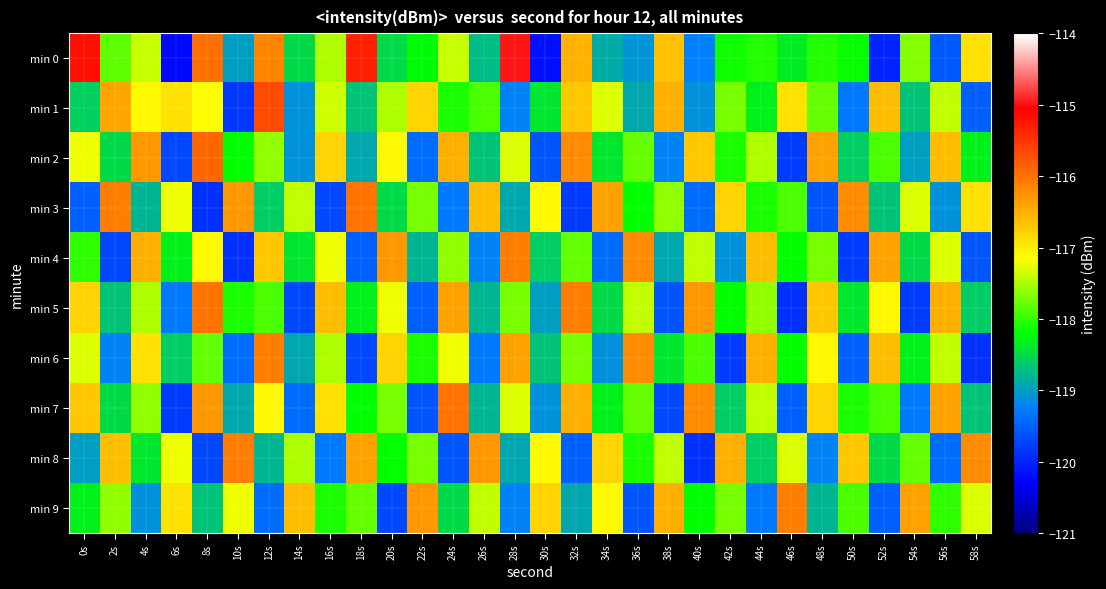

Which series has the widest spread of values?

min 0